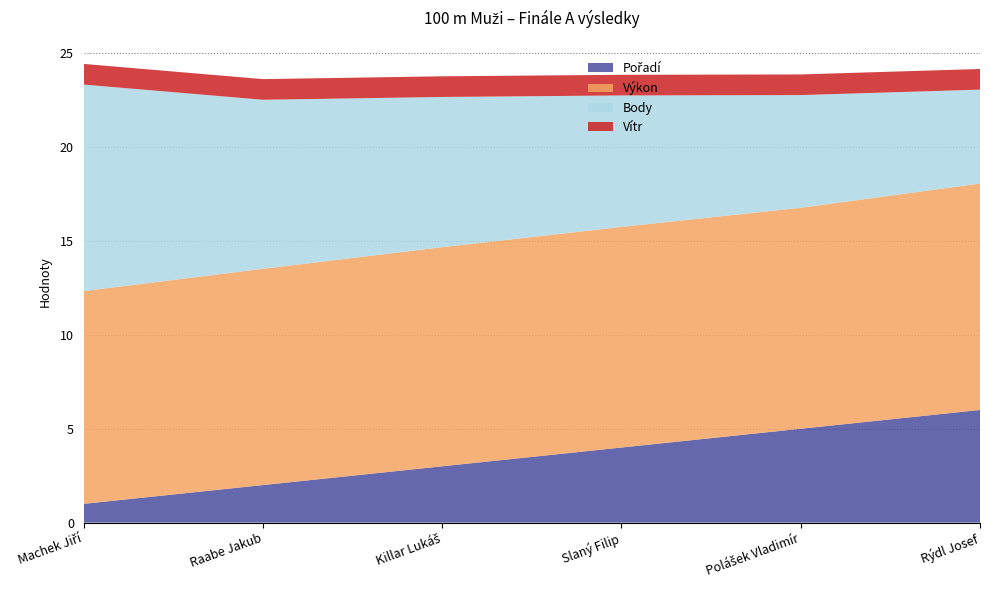

Reading left to right, list all the values displayed in this chart.

Pořadí: 1.0	2.0	3.0	4.0	5.0	6.0
Výkon: 11.3	11.5	11.7	11.8	11.8	12.1
Body: 11.0	9.0	8.0	7.0	6.0	5.0
Vítr: 1.1	1.1	1.1	1.1	1.1	1.1